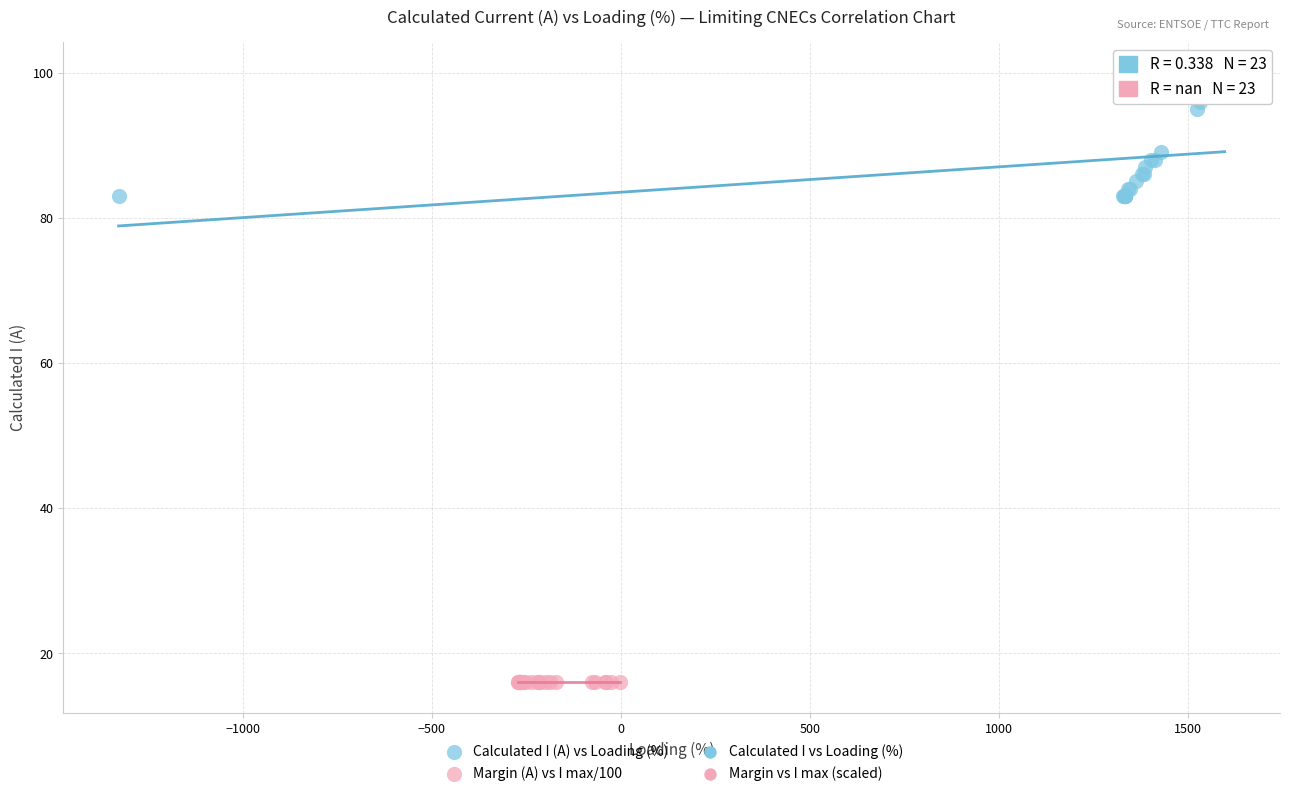

Which series reaches the minimum Y coordinate?

Margin (A) vs I max/100